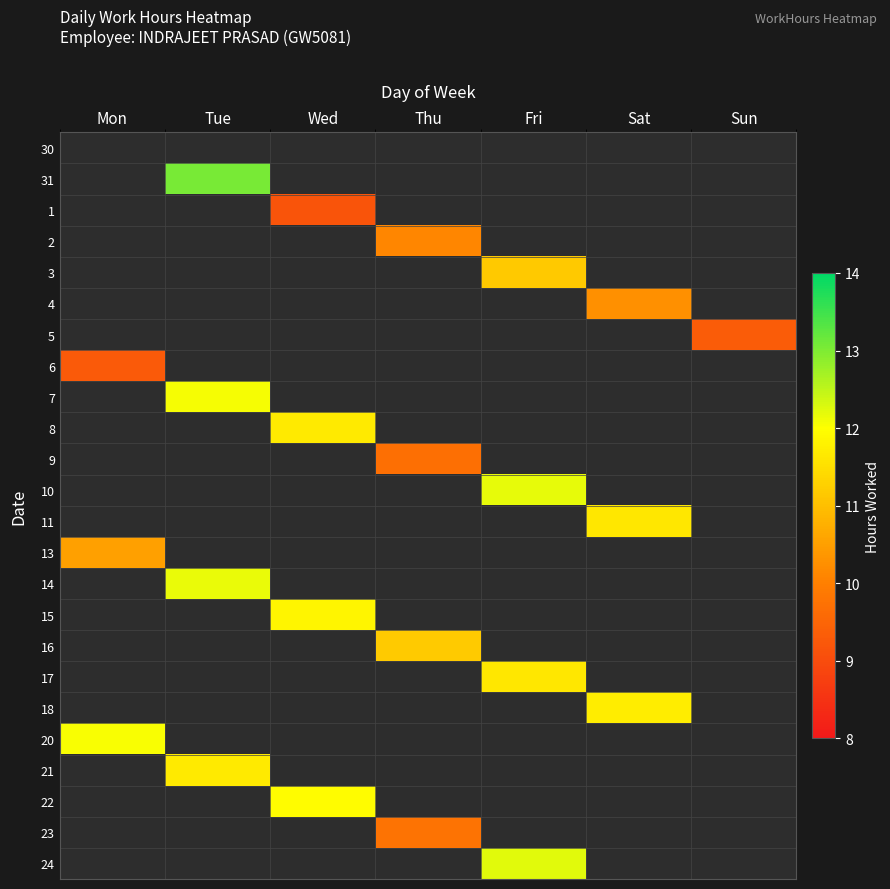

At which label does 16 reach its minimum?

Mon